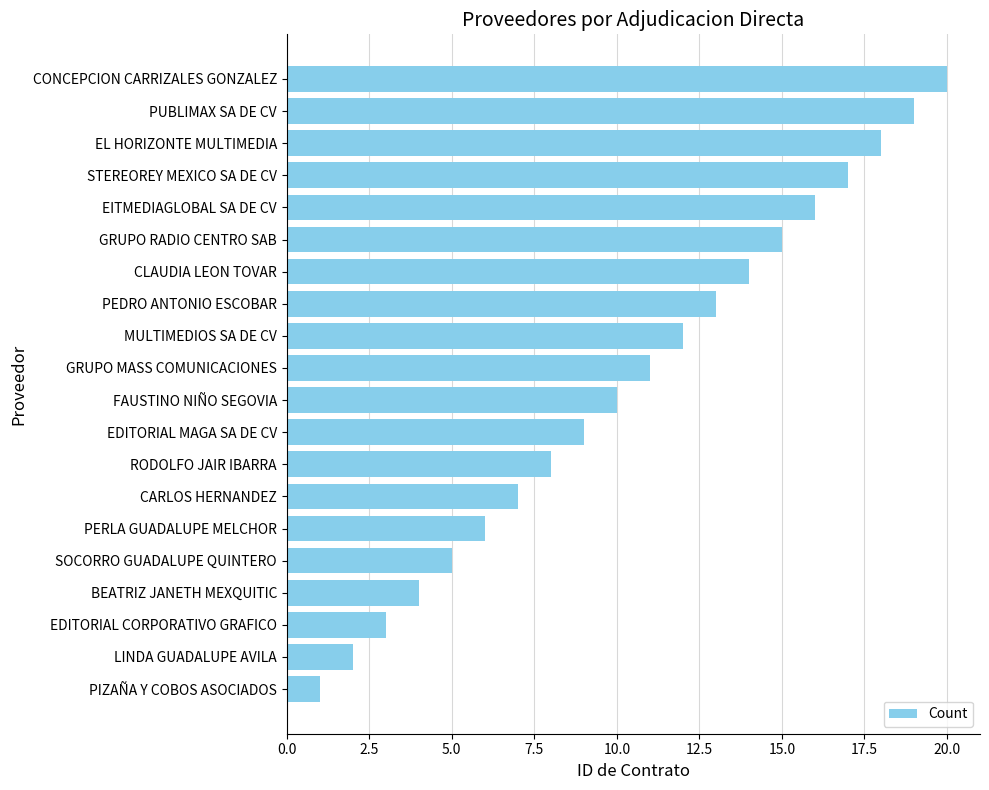

List the labels in order of value, smallest first.

PIZAÑA Y COBOS ASOCIADOS, LINDA GUADALUPE AVILA, EDITORIAL CORPORATIVO GRAFICO, BEATRIZ JANETH MEXQUITIC, SOCORRO GUADALUPE QUINTERO, PERLA GUADALUPE MELCHOR, CARLOS HERNANDEZ, RODOLFO JAIR IBARRA, EDITORIAL MAGA SA DE CV, FAUSTINO NIÑO SEGOVIA, GRUPO MASS COMUNICACIONES, MULTIMEDIOS SA DE CV, PEDRO ANTONIO ESCOBAR, CLAUDIA LEON TOVAR, GRUPO RADIO CENTRO SAB, EITMEDIAGLOBAL SA DE CV, STEREOREY MEXICO SA DE CV, EL HORIZONTE MULTIMEDIA, PUBLIMAX SA DE CV, CONCEPCION CARRIZALES GONZALEZ